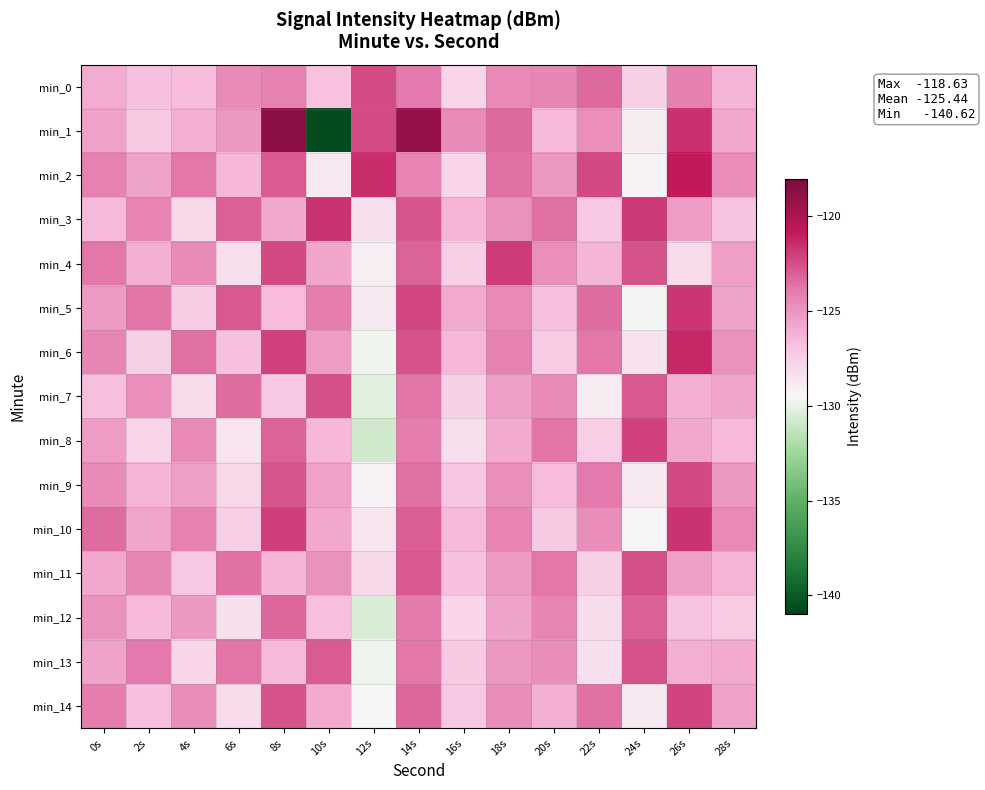

Reading left to right, transcribe all the data shown in this chart.

min_0: 0s=-126.0	2s=-126.8	4s=-126.6	6s=-124.6	8s=-124.3	10s=-126.9	12s=-122.5	14s=-123.8	16s=-127.8	18s=-124.5	20s=-124.4	22s=-123.3	24s=-127.6	26s=-124.1	28s=-126.3
min_1: 0s=-125.5	2s=-127.2	4s=-126.1	6s=-125.1	8s=-118.6	10s=-140.6	12s=-122.4	14s=-119.1	16s=-124.6	18s=-123.3	20s=-126.5	22s=-124.8	24s=-128.9	26s=-121.6	28s=-125.8
min_2: 0s=-124.2	2s=-125.6	4s=-123.8	6s=-126.4	8s=-122.9	10s=-128.7	12s=-121.5	14s=-124.3	16s=-127.8	18s=-123.6	20s=-125.1	22s=-122.4	24s=-129.3	26s=-120.8	28s=-124.7
min_3: 0s=-126.5	2s=-124.3	4s=-127.9	6s=-123.1	8s=-125.8	10s=-121.6	12s=-128.4	14s=-122.7	16s=-126.2	18s=-124.9	20s=-123.5	22s=-127.1	24s=-121.8	26s=-125.3	28s=-126.9
min_4: 0s=-123.8	2s=-126.1	4s=-124.6	6s=-128.3	8s=-122.4	10s=-125.7	12s=-129.1	14s=-123.2	16s=-127.5	18s=-121.9	20s=-124.8	22s=-126.3	24s=-122.6	26s=-128.1	28s=-125.4
min_5: 0s=-125.2	2s=-123.7	4s=-127.4	6s=-122.8	8s=-126.6	10s=-124.1	12s=-128.8	14s=-122.3	16s=-125.9	18s=-124.5	20s=-126.8	22s=-123.4	24s=-129.6	26s=-121.7	28s=-125.6
min_6: 0s=-124.4	2s=-127.6	4s=-123.5	6s=-126.8	8s=-122.1	10s=-125.3	12s=-129.7	14s=-122.6	16s=-126.4	18s=-124.2	20s=-127.3	22s=-123.8	24s=-128.5	26s=-121.3	28s=-124.9
min_7: 0s=-126.7	2s=-124.8	4s=-128.2	6s=-123.4	8s=-127.1	10s=-122.5	12s=-130.3	14s=-123.7	16s=-127.6	18s=-125.4	20s=-124.6	22s=-128.9	24s=-122.8	26s=-126.1	28s=-125.7
min_8: 0s=-125.3	2s=-127.8	4s=-124.5	6s=-128.6	8s=-123.2	10s=-126.4	12s=-130.8	14s=-124.1	16s=-128.3	18s=-125.9	20s=-123.7	22s=-127.5	24s=-122.1	26s=-125.8	28s=-126.5
min_9: 0s=-124.6	2s=-126.2	4s=-125.4	6s=-127.9	8s=-122.7	10s=-125.5	12s=-129.2	14s=-123.5	16s=-127.0	18s=-124.8	20s=-126.6	22s=-123.9	24s=-128.7	26s=-122.4	28s=-125.1
min_10: 0s=-123.4	2s=-125.7	4s=-124.2	6s=-127.5	8s=-122.0	10s=-125.8	12s=-128.6	14s=-123.0	16s=-126.5	18s=-124.3	20s=-127.2	22s=-124.7	24s=-129.4	26s=-121.6	28s=-124.5
min_11: 0s=-125.8	2s=-124.4	4s=-127.1	6s=-123.6	8s=-126.3	10s=-124.9	12s=-128.0	14s=-122.8	16s=-126.8	18s=-125.2	20s=-123.8	22s=-127.6	24s=-122.5	26s=-125.4	28s=-126.2
min_12: 0s=-124.9	2s=-126.5	4s=-125.1	6s=-128.4	8s=-123.3	10s=-126.7	12s=-130.5	14s=-124.0	16s=-127.8	18s=-125.6	20s=-124.4	22s=-128.2	24s=-123.1	26s=-126.9	28s=-127.3
min_13: 0s=-125.6	2s=-123.9	4s=-127.8	6s=-123.7	8s=-126.5	10s=-122.9	12s=-129.8	14s=-123.8	16s=-127.2	18s=-125.1	20s=-124.7	22s=-128.4	24s=-122.6	26s=-126.0	28s=-125.9
min_14: 0s=-124.1	2s=-126.8	4s=-124.7	6s=-128.1	8s=-122.6	10s=-125.9	12s=-129.5	14s=-123.3	16s=-127.1	18s=-124.7	20s=-126.1	22s=-123.6	24s=-128.8	26s=-122.2	28s=-125.5